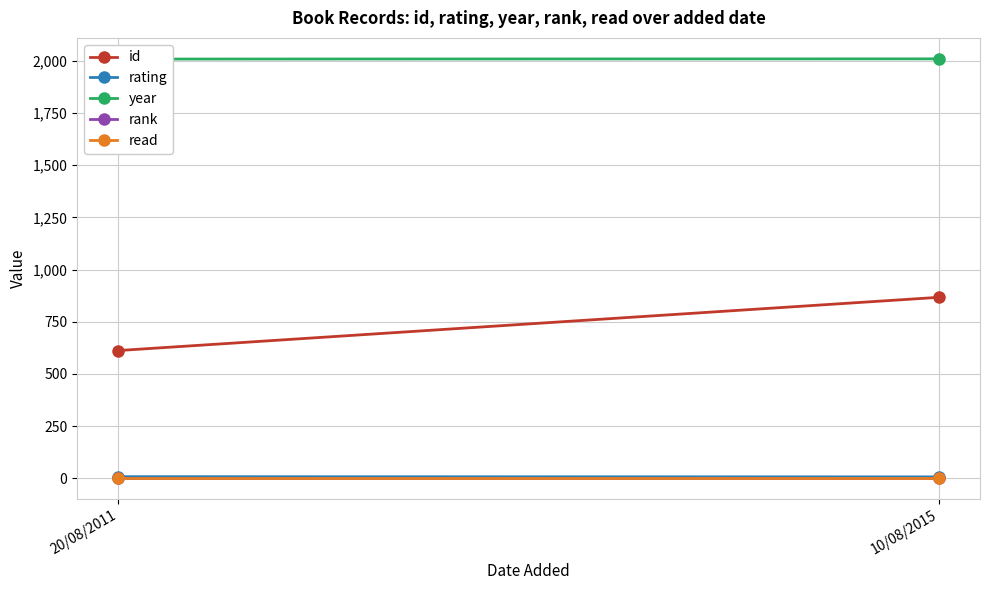

What is the sum of all rating values?

15